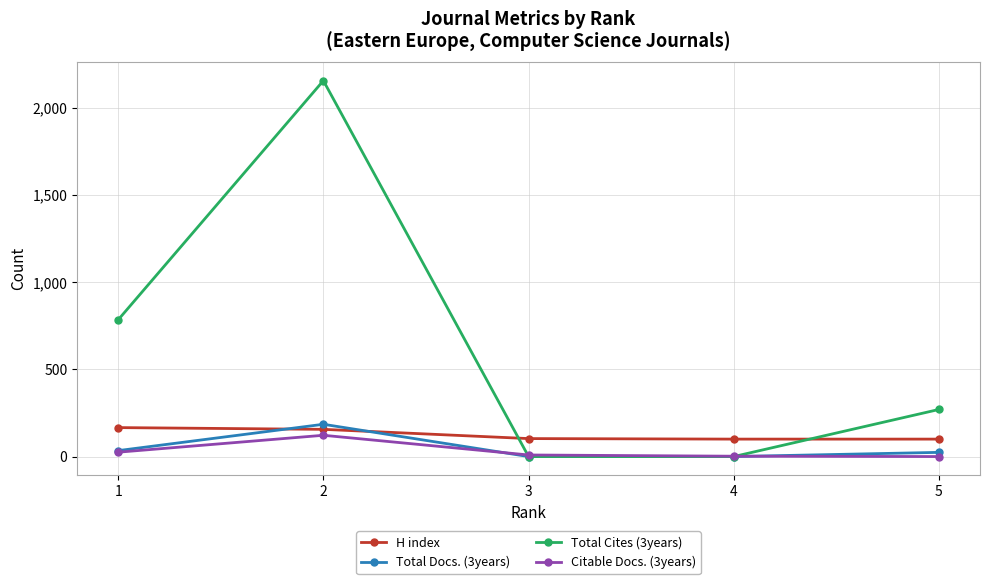

Does the chart have visible grid lines?

Yes